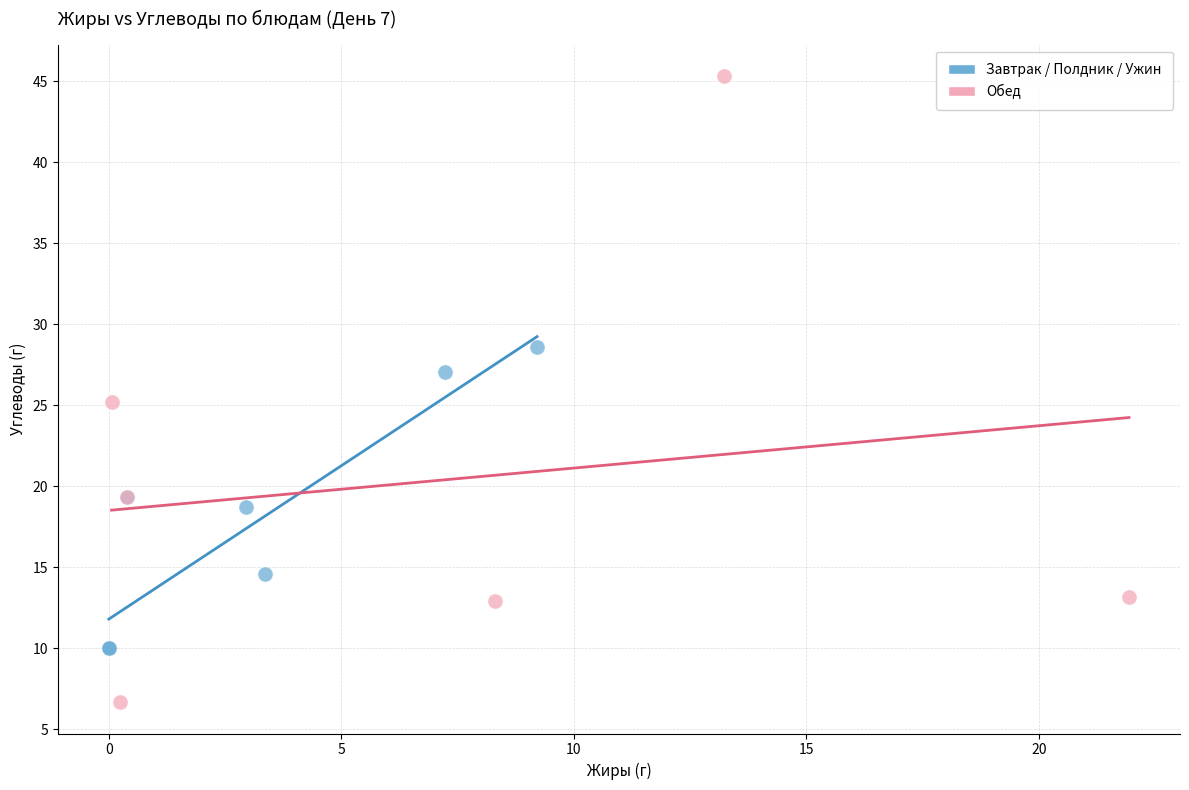

Which series reaches the minimum Y coordinate?

Обед